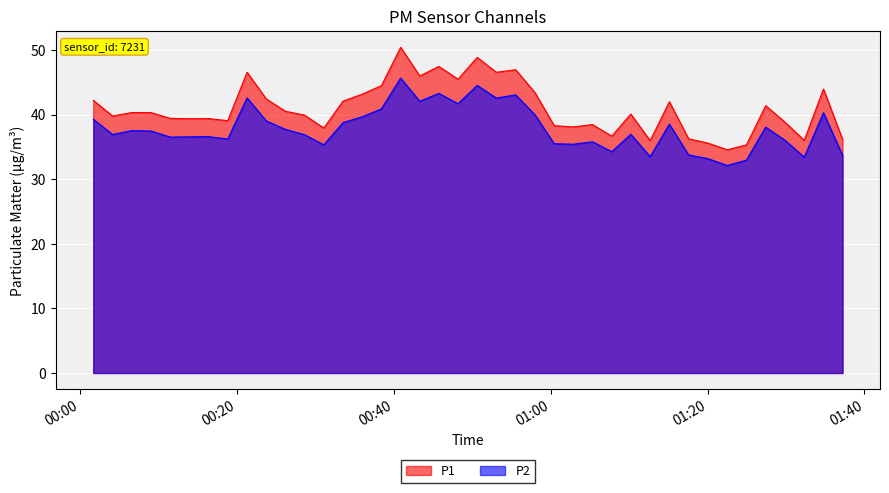

List the series in order of their peak value, lowest first.

P2, P1